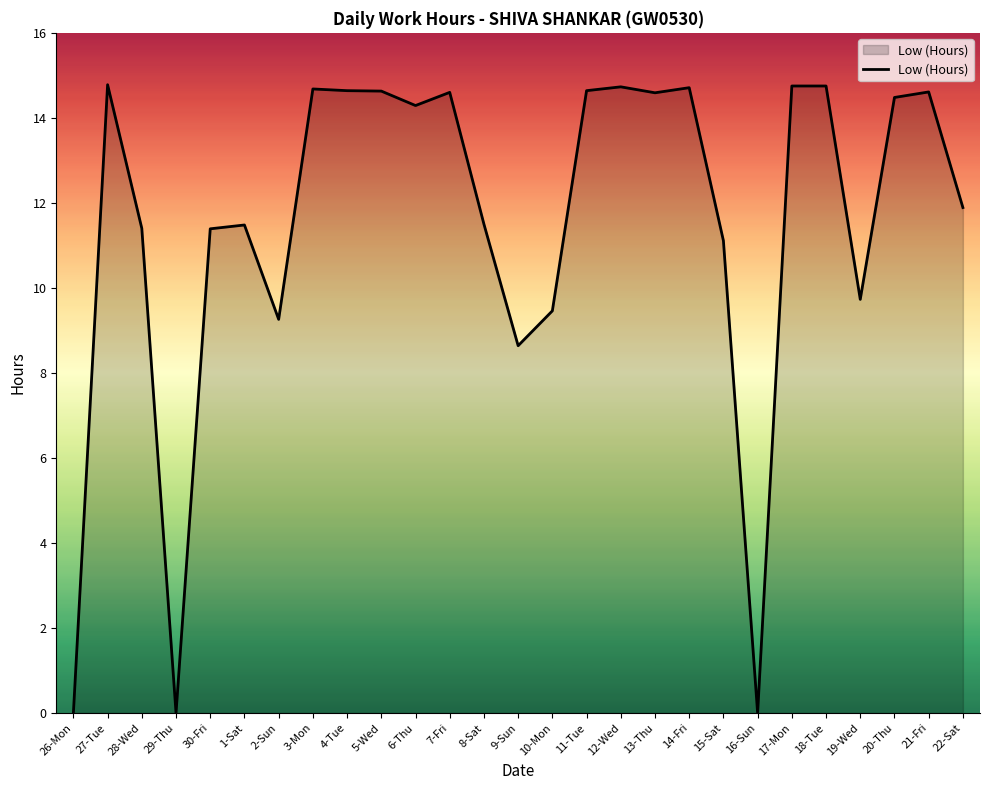

What position from the right is 9-Sun?

14